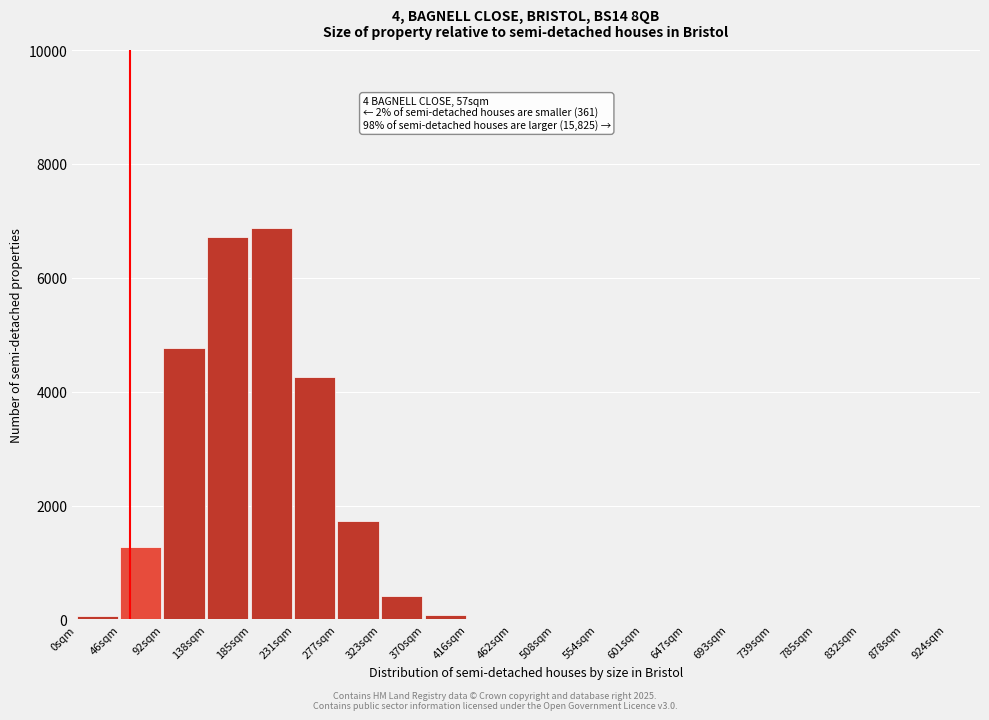

Between 46sqm and 693sqm, which is larger?

46sqm